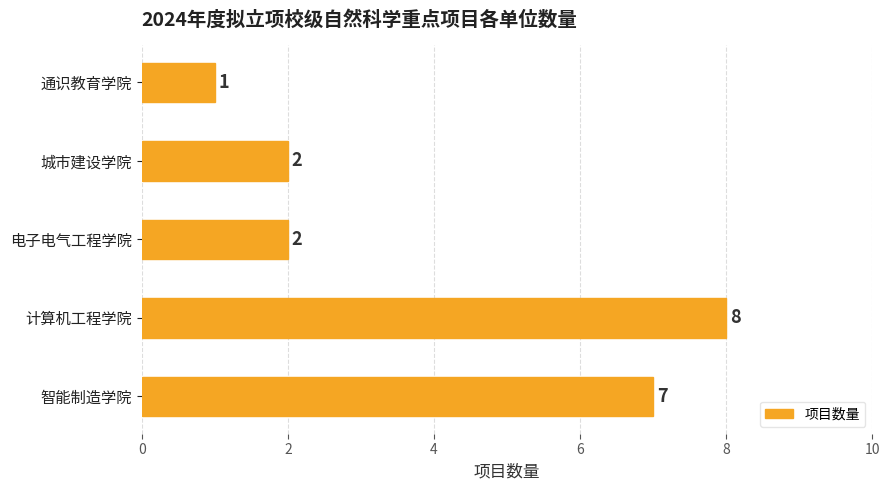

True or false: the data shows 1 at 城市建设学院.

False